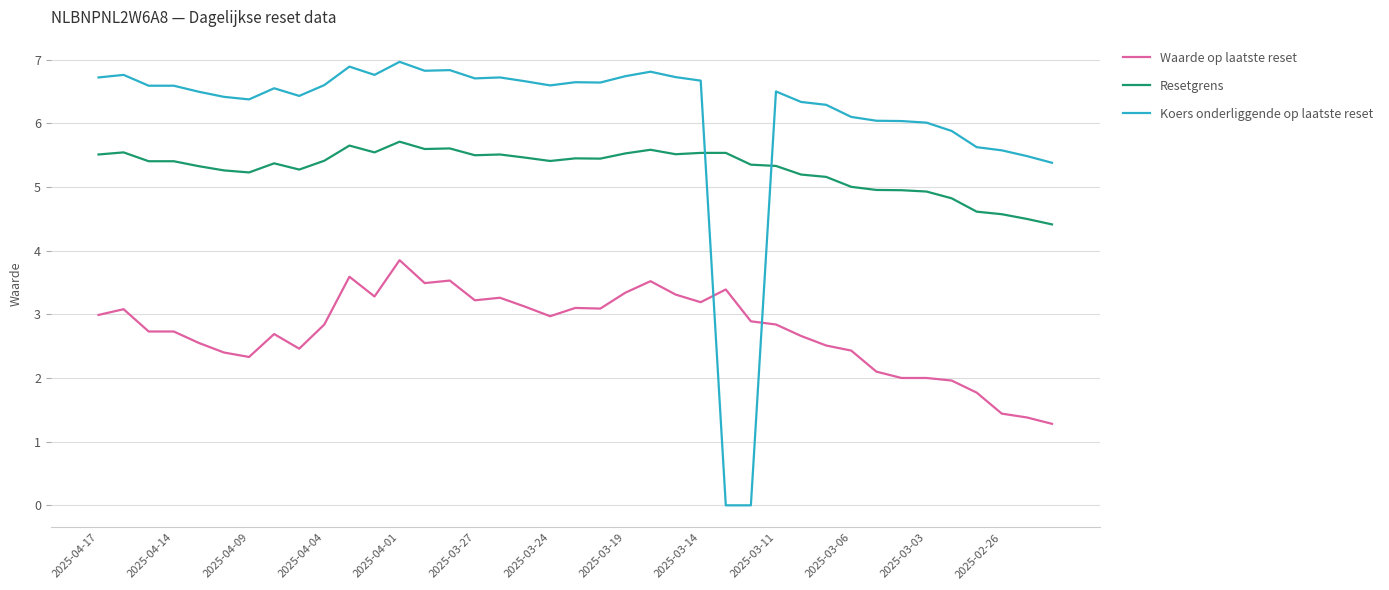

True or false: Waarde op laatste reset and Resetgrens cross at least once.

False